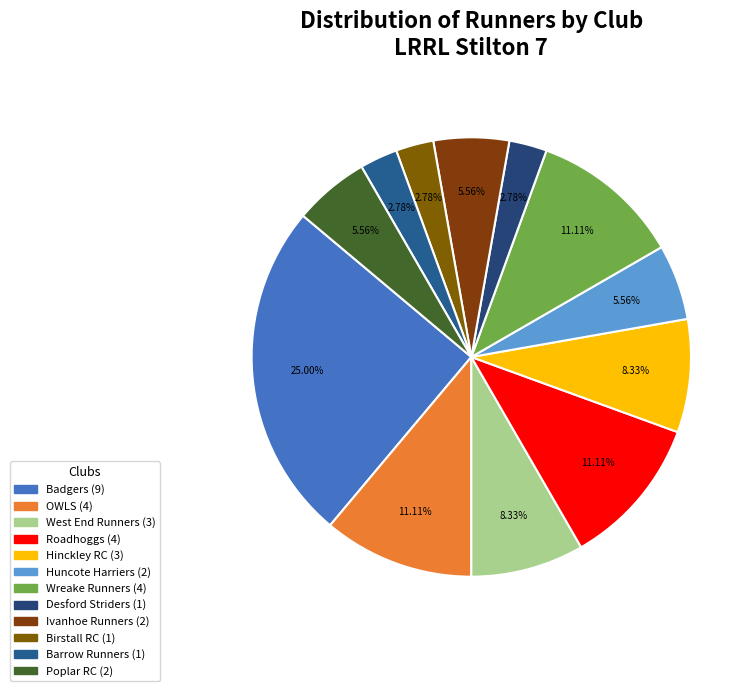

Is there any slice that represents more than half of the pie?

No